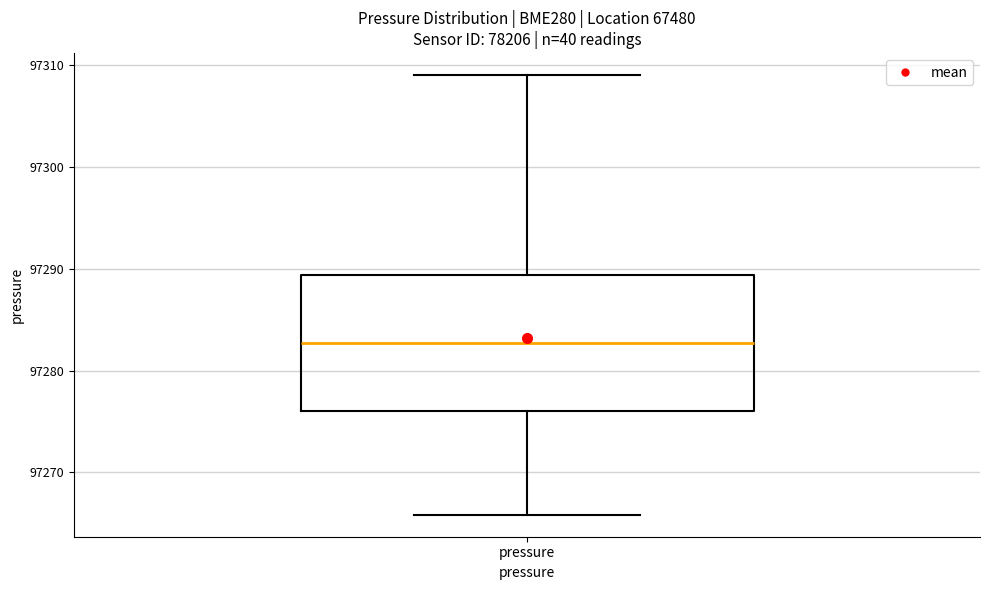

Read this box plot against the y-axis: the position of the median line, the range covered by the box, and the ends of both whiskers. The values are not printed on the chart, so give them approximately, as read against the axis.

median 97283, box 97276 to 97289, whiskers 97266 to 97309